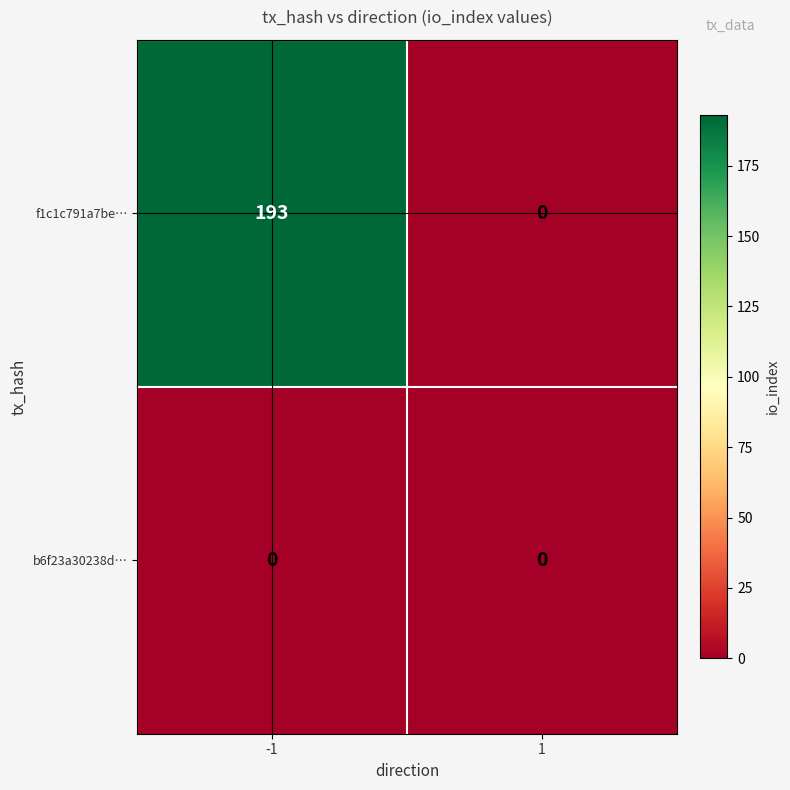

Rank the series by their maximum value, from lowest to highest.

b6f23a30238d…, f1c1c791a7be…